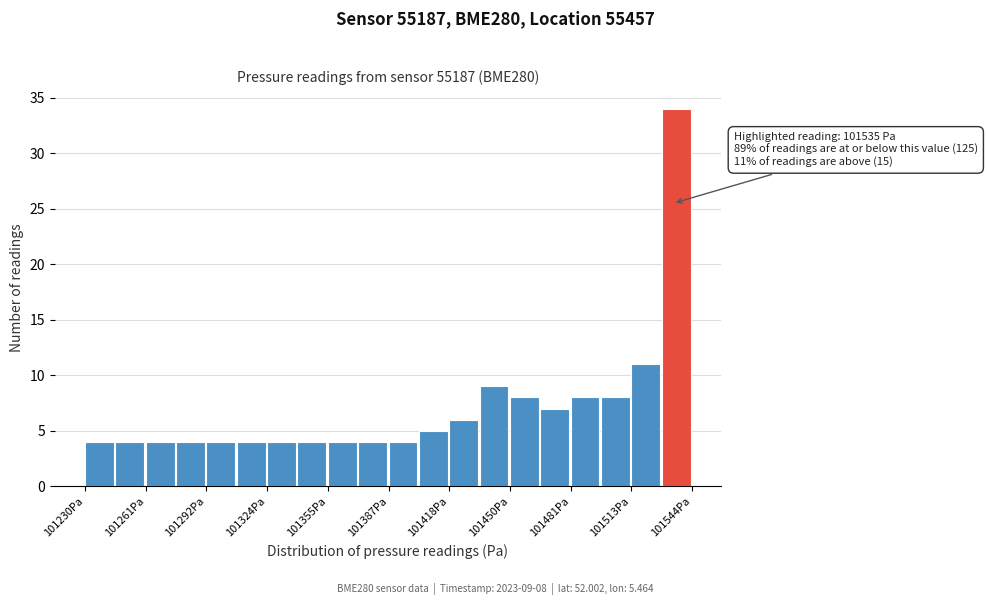

Read against the x-axis, roughly where is the centre of the tallest bar?

101535